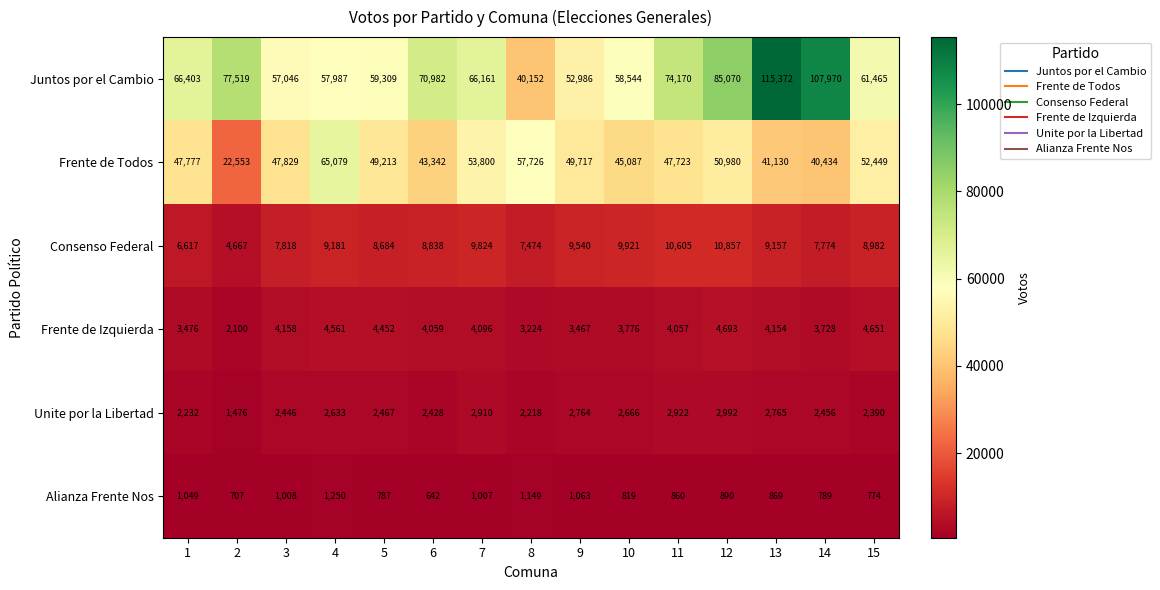

What is the highest value of the Unite por la Libertad series?

2992